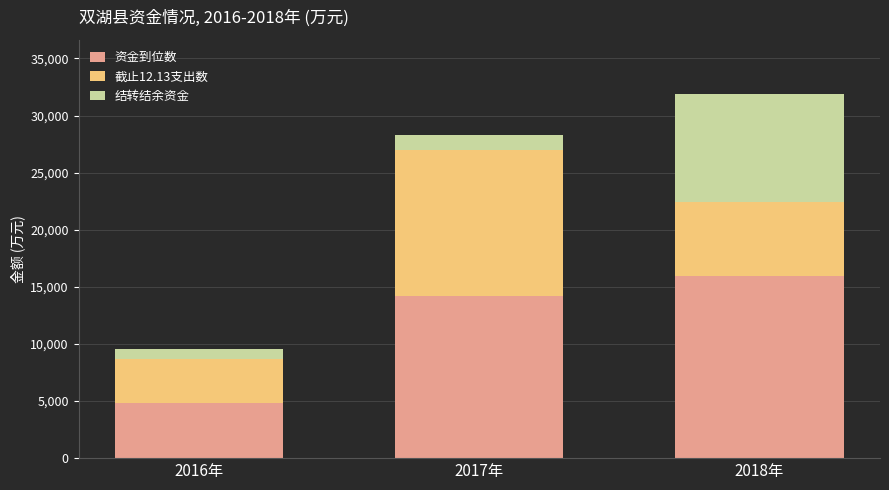

What value does the 资金到位数 series have at 2017年?

14161.2